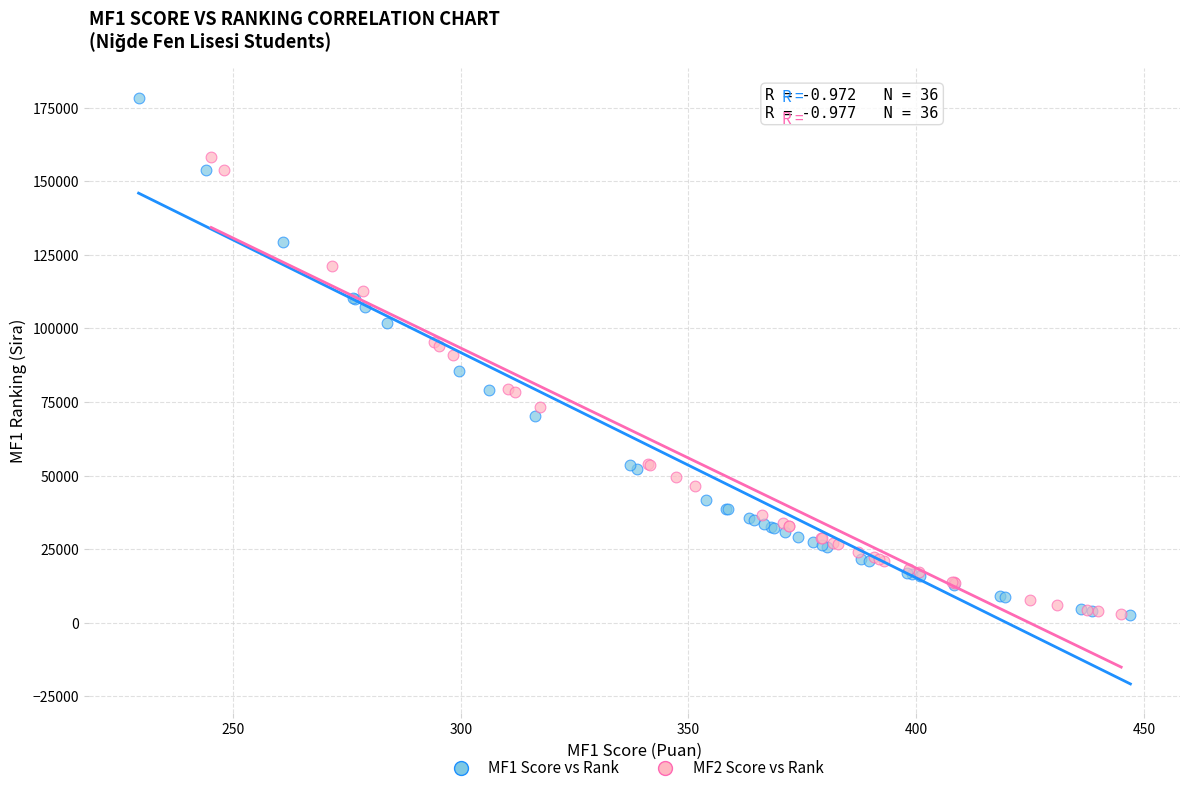

Which series contains the highest Y value?

MF1 Score vs Rank